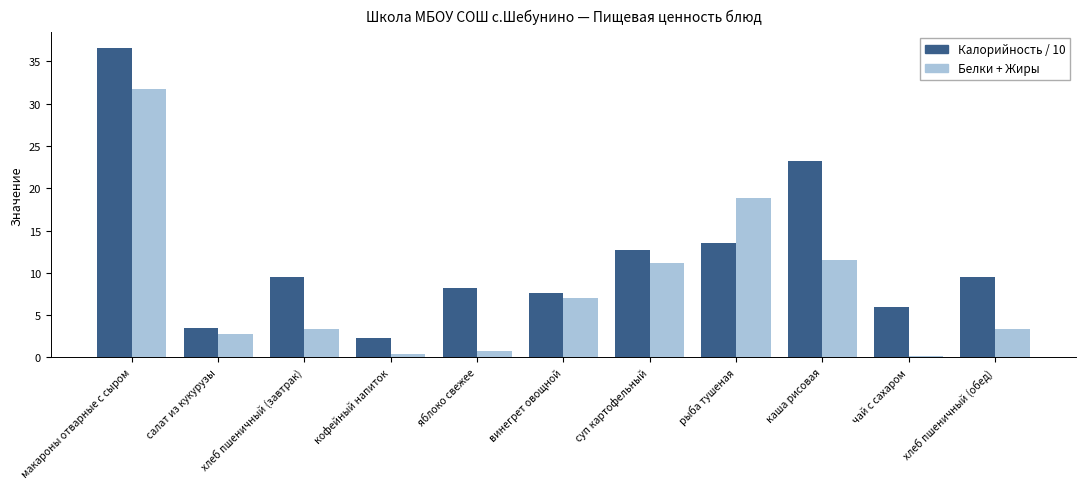

True or false: Белки + Жиры has a value of 0.9 at салат из кукурузы.

False